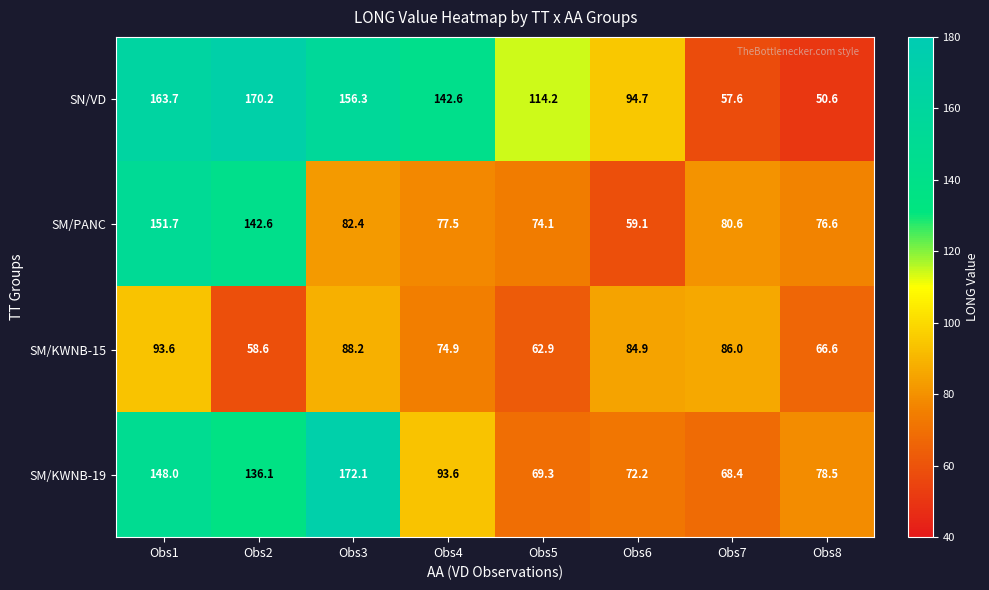

What is the spread (max minus min) of values at Obs8?

27.9